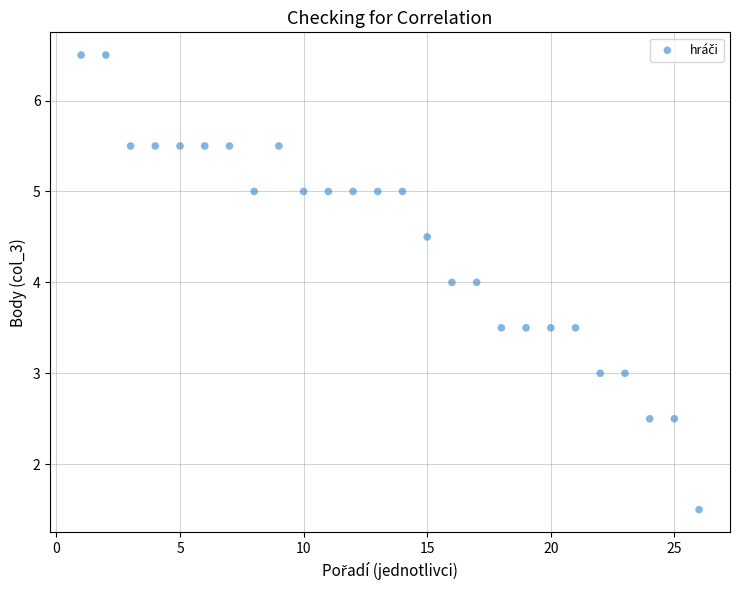

What is the range of Y values (max minus min)?

5.0